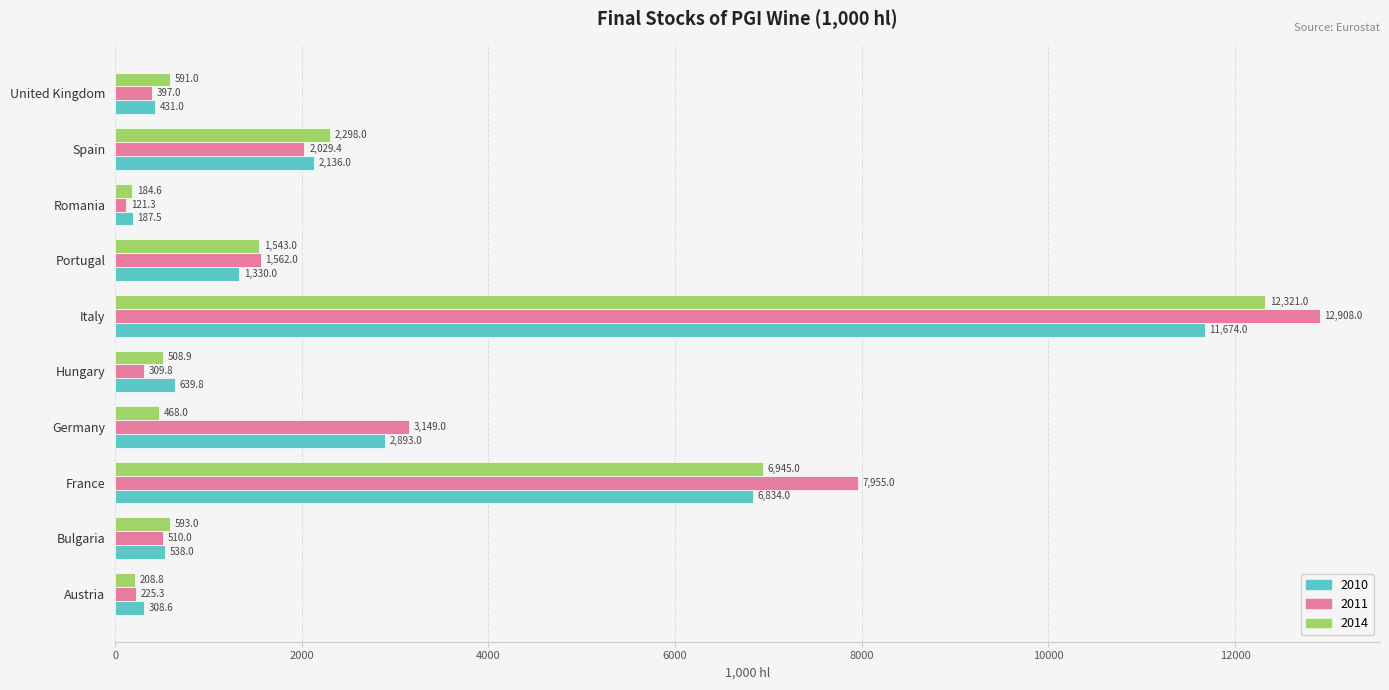

What is the approximate value of 2011 at Romania?

121.3